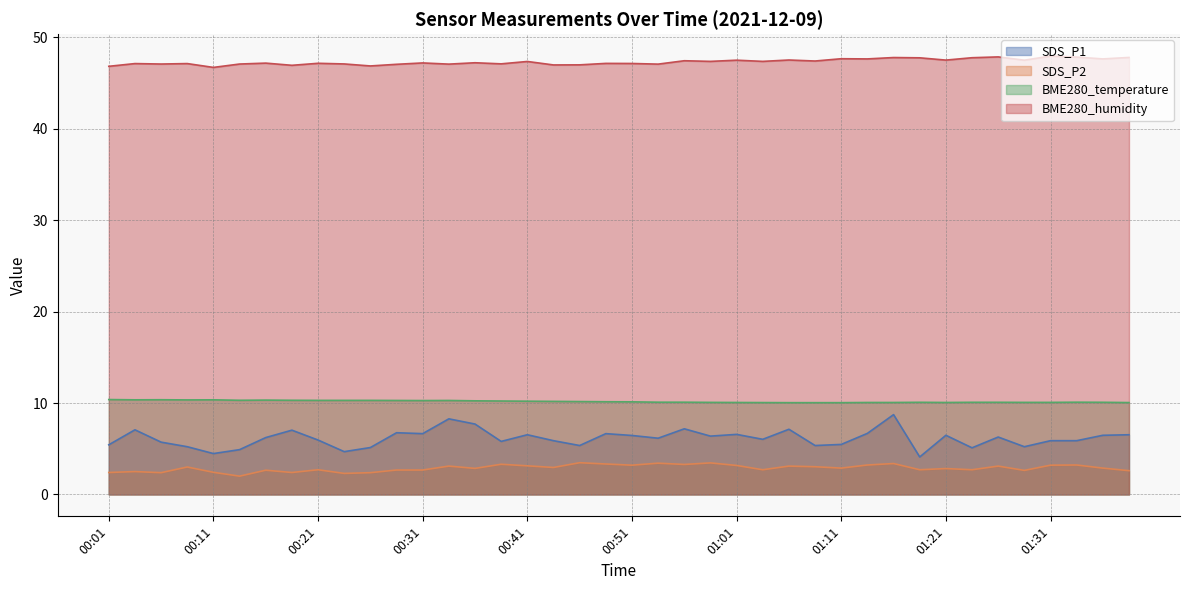

What is the sum of all SDS_P2 values?

115.3